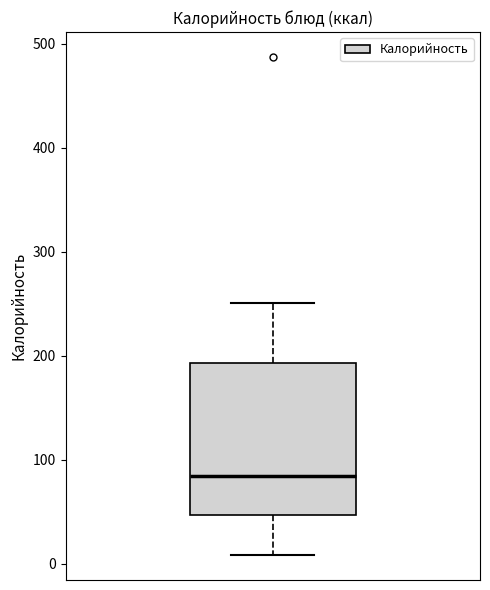

Read this box plot against the y-axis: the position of the median line, the range covered by the box, and the ends of both whiskers. The values are not printed on the chart, so give them approximately, as read against the axis.

median 80, box 50 to 190, whiskers 10 to 250